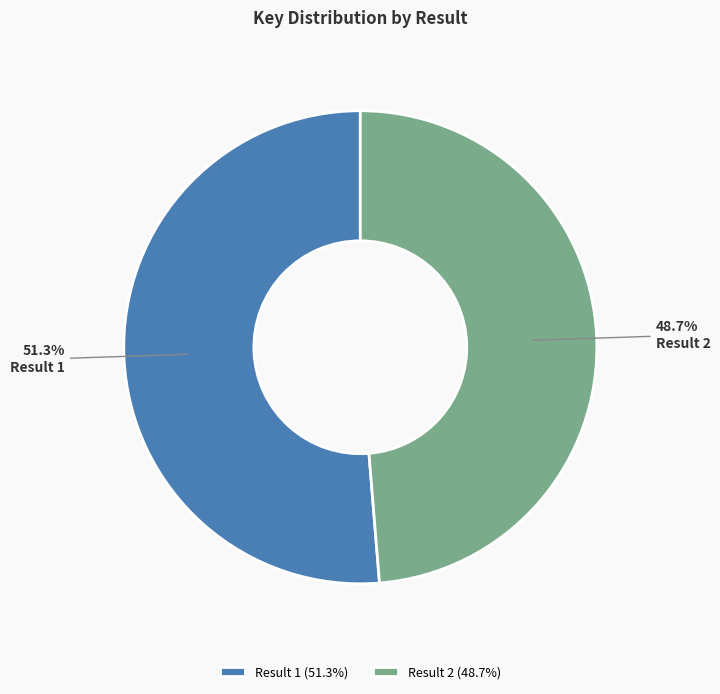

How many slices are in this pie chart?

2